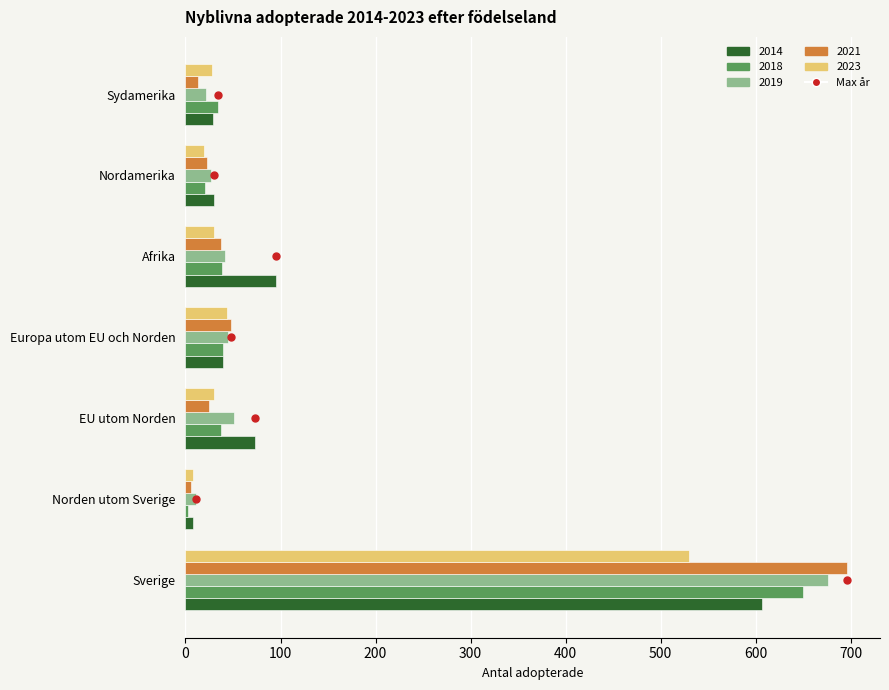

What is the difference between the highest and lowest values at Sverige?

166